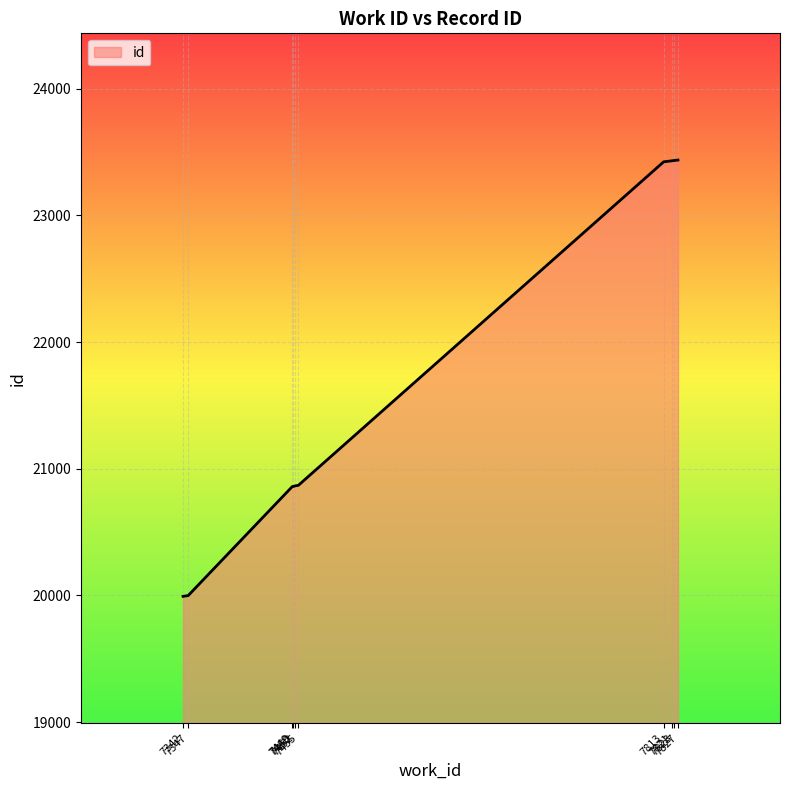

What is the sum of the values at 7813 and 7827?

46858